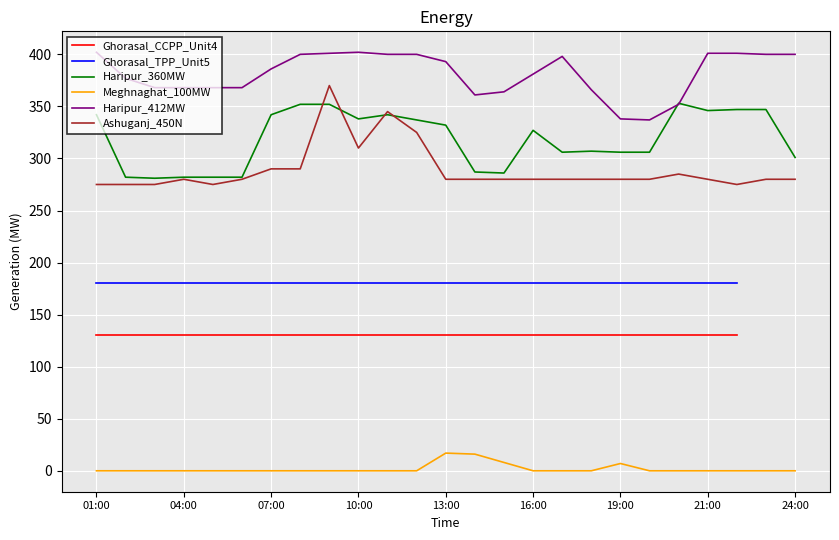

What is the lowest value of the Ashuganj_450N series?

275